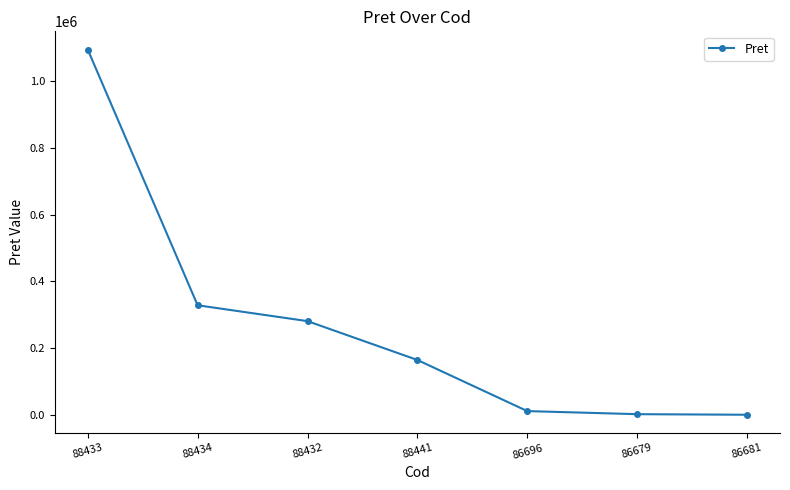

The chart shows a value of 328831.3 at 88434. True or false?

True